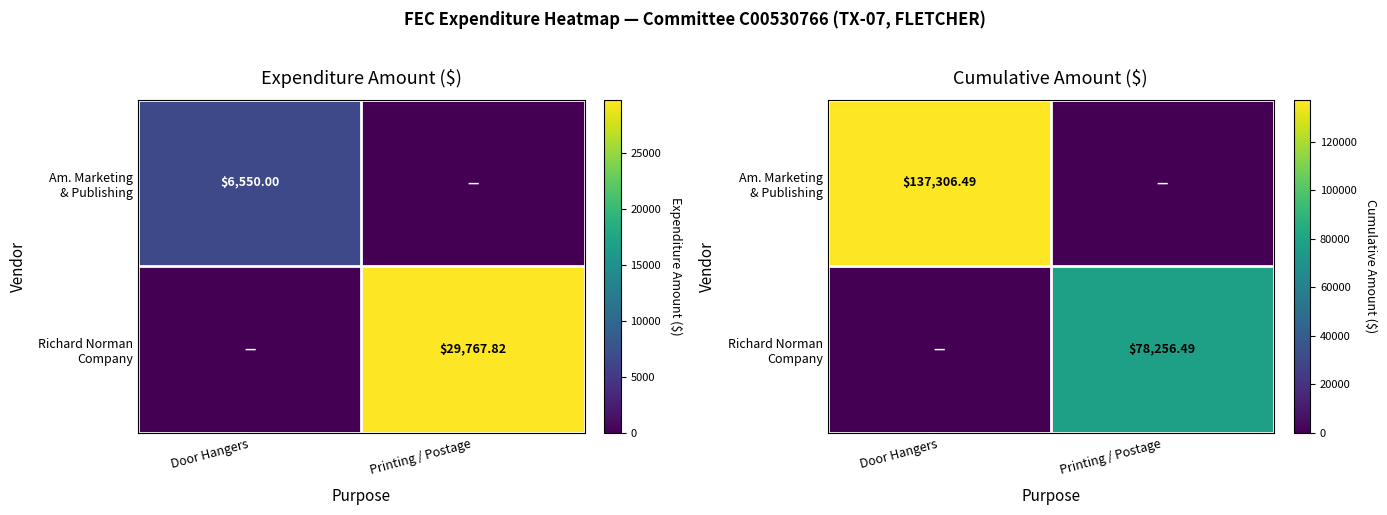

List the labels in order of Am. Marketing & Publishing value, largest first.

Door Hangers, Printing / Postage